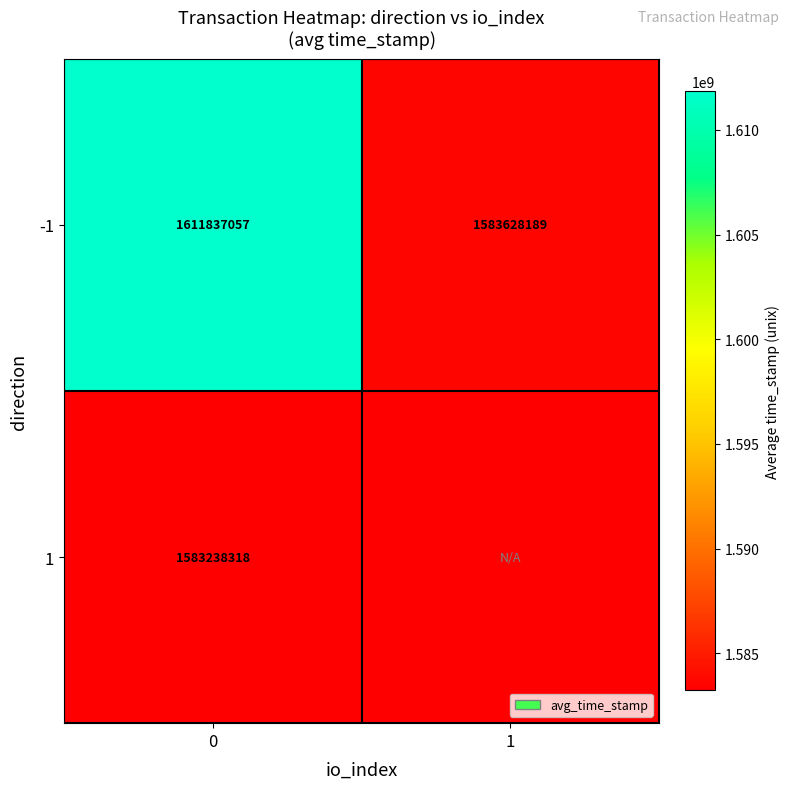

What is the maximum value shown in the chart?

1611837057.0